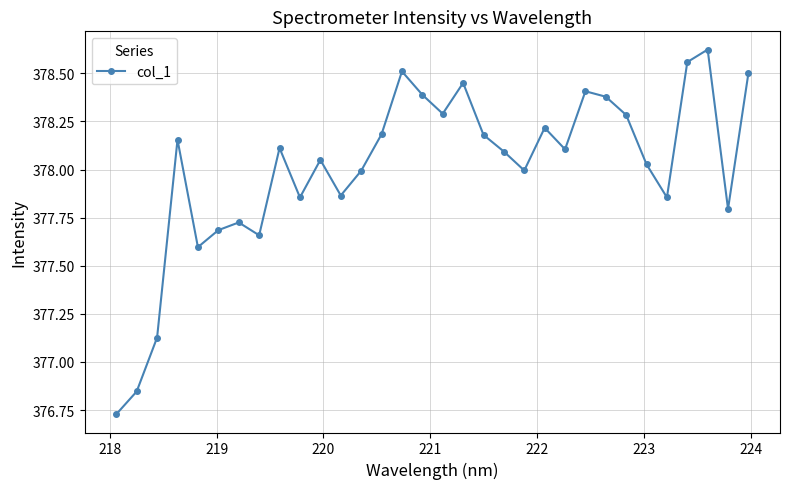

How many interior local valleys (lower than both neighbors) does the data have?

9